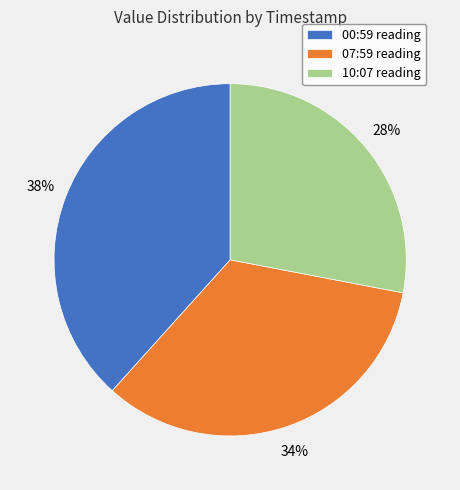

Which has a higher value, 00:59 reading or 07:59 reading?

00:59 reading